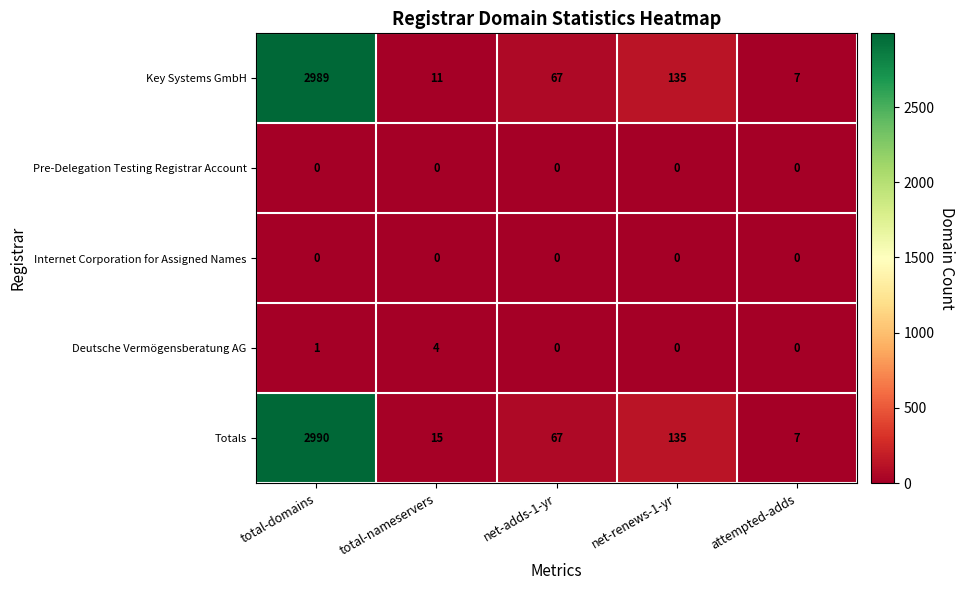

Is it true that Pre-Delegation Testing Registrar Account equals 0 at total-domains?

True